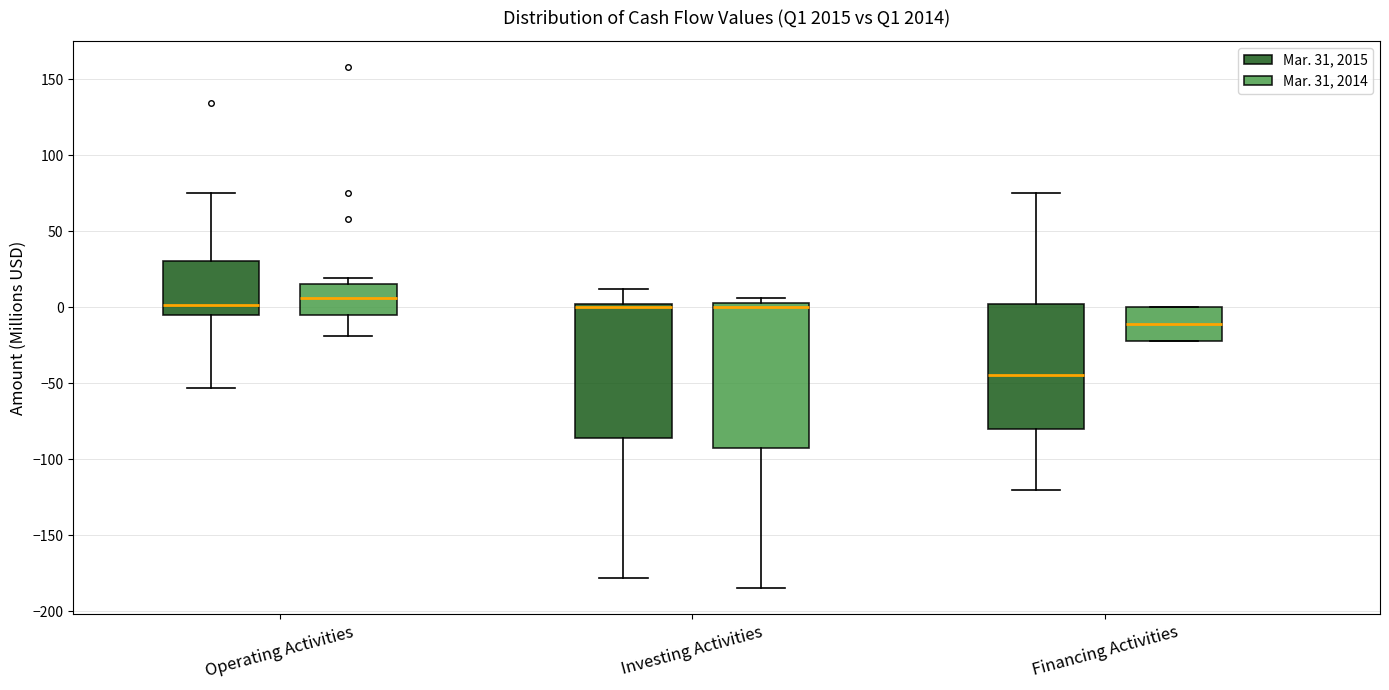

Reading left to right, transcribe this box plot: for each box, give where its median line is, the range the box spans, and where its two whiskers end, as read against the y-axis. The values are not printed on the chart, so give them approximately, as read against the axis.

Operating Activities (Mar. 31, 2015): median 0, box -5 to 30, whiskers -55 to 75
Operating Activities (Mar. 31, 2014): median 5, box -5 to 15, whiskers -20 to 20
Investing Activities (Mar. 31, 2015): median 0 (just below the box's upper edge), box -85 to 0, whiskers -180 to 10
Investing Activities (Mar. 31, 2014): median 0, box -90 to 5, whiskers -185 to 5 (just above the box's upper edge)
Financing Activities (Mar. 31, 2015): median -45, box -80 to 0, whiskers -120 to 75
Financing Activities (Mar. 31, 2014): median -10, box -20 to 0, whiskers -20 to 0